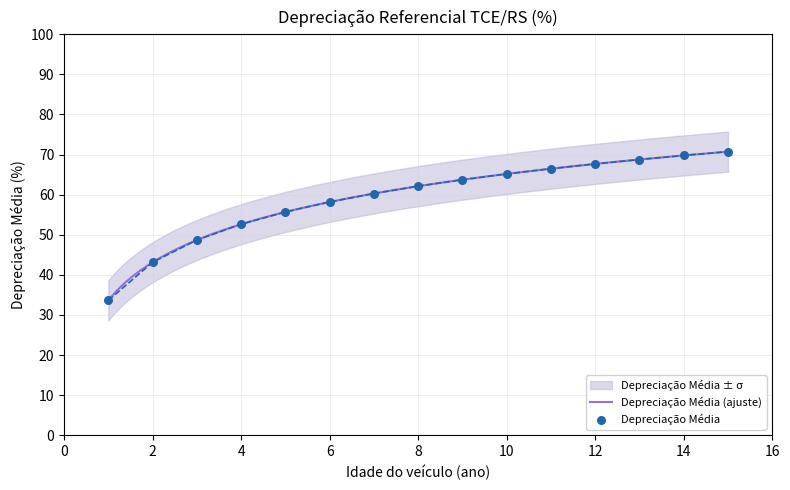

What is the change in value from 10 to 15?

+5.5